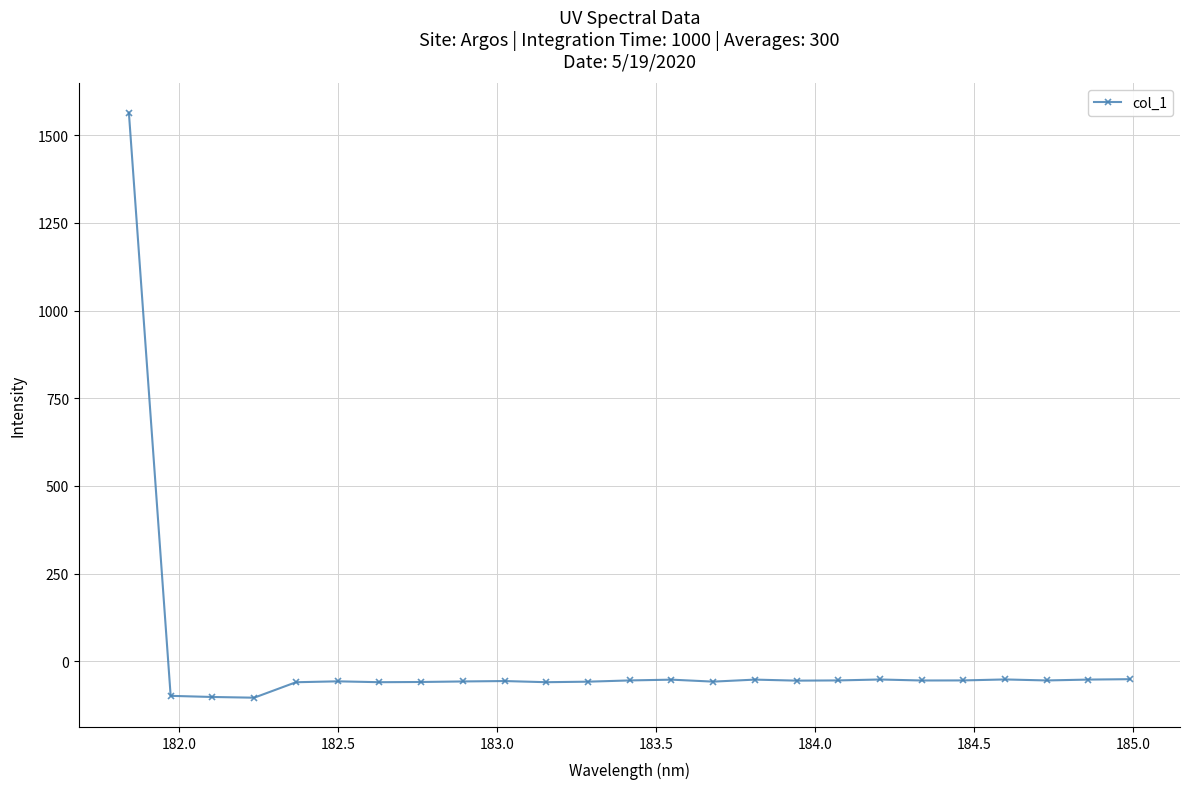

What is the smallest value displayed?

-103.7